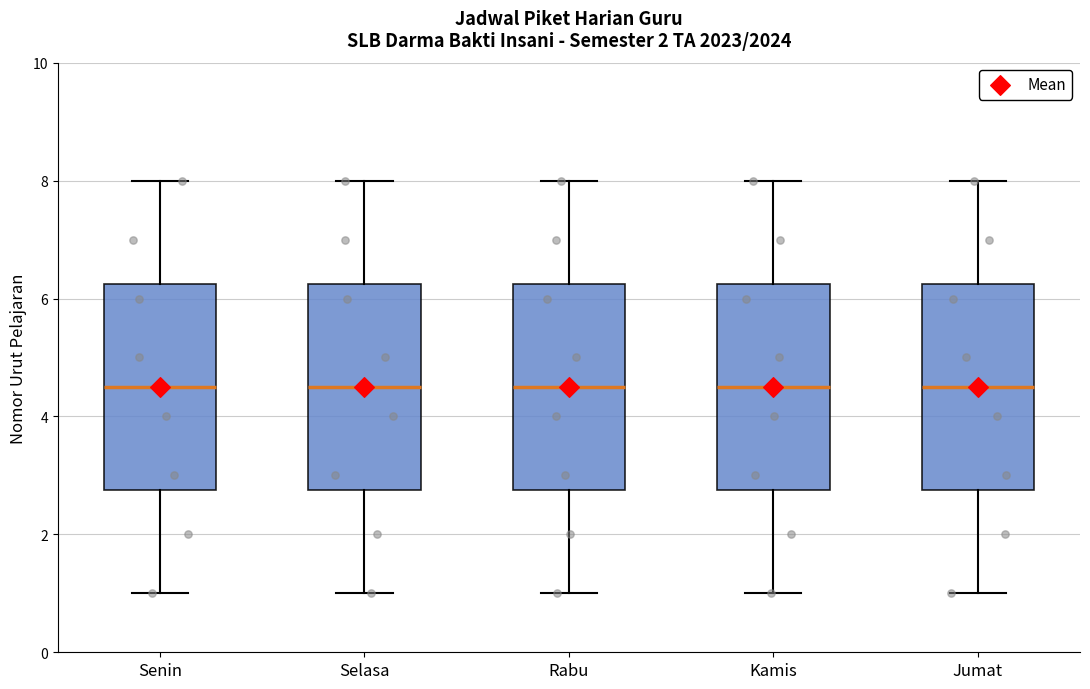

Reading left to right, read every box against the y-axis: the position of its median line, the range the box covers, and the ends of its whiskers. The values are not printed on the chart, so give them approximately, as read against the axis.

Senin: median 4.6, box 2.8 to 6.2, whiskers 1.0 to 8.0
Selasa: median 4.6, box 2.8 to 6.2, whiskers 1.0 to 8.0
Rabu: median 4.6, box 2.8 to 6.2, whiskers 1.0 to 8.0
Kamis: median 4.6, box 2.8 to 6.2, whiskers 1.0 to 8.0
Jumat: median 4.6, box 2.8 to 6.2, whiskers 1.0 to 8.0